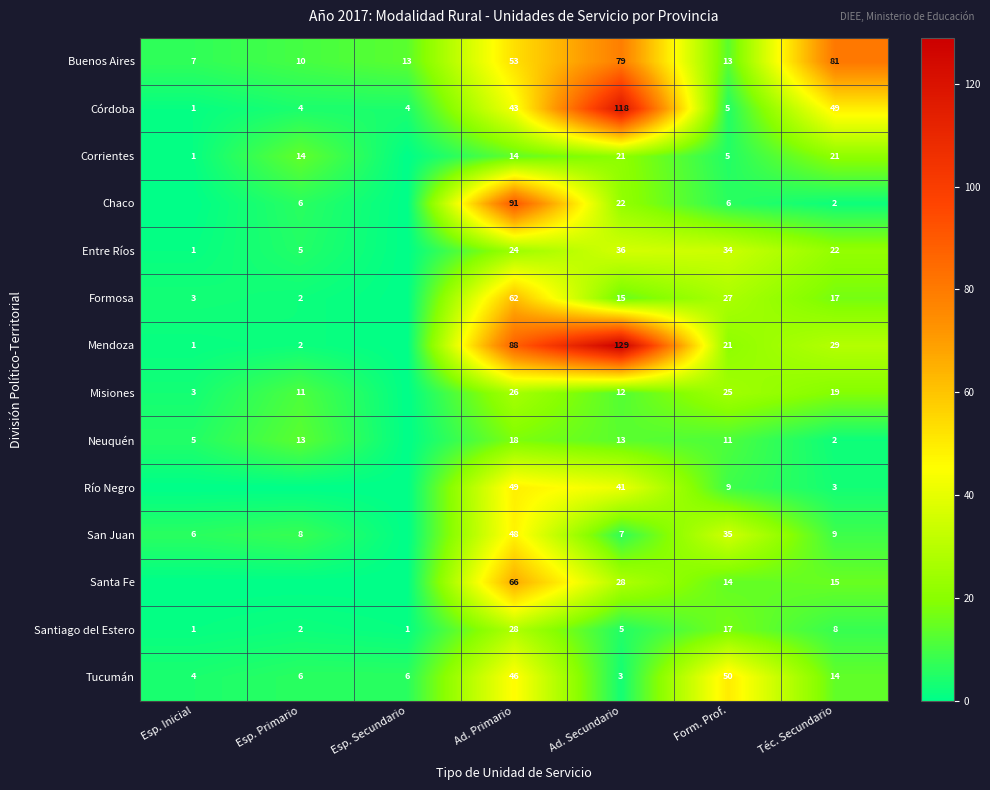

What is the minimum value for Córdoba?

1